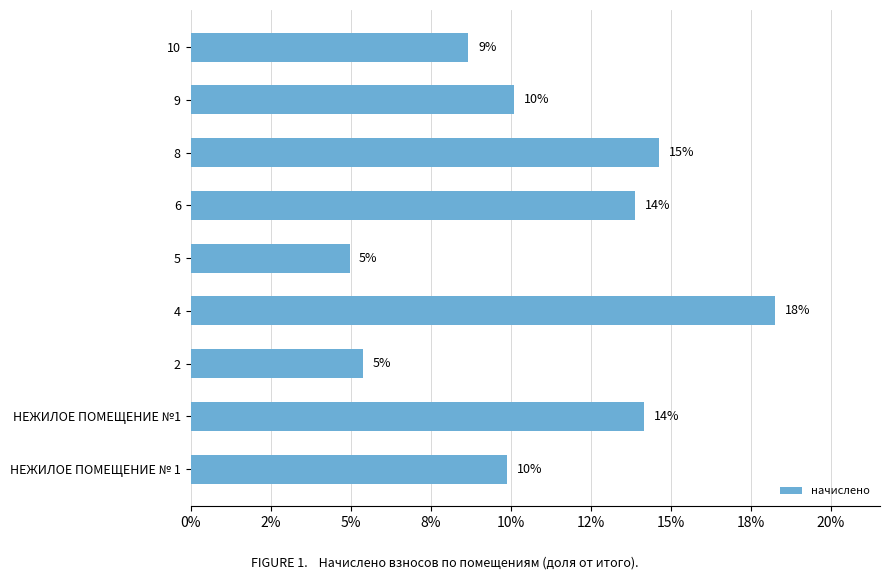

Are the bars horizontal?

Yes